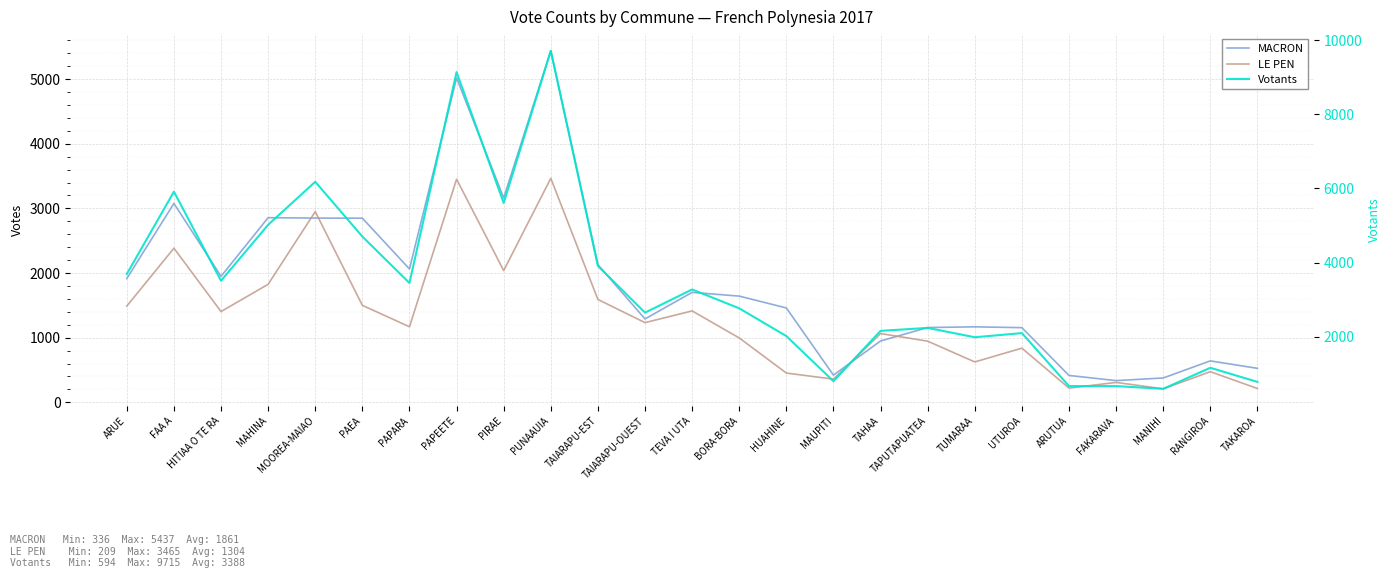

In MACRON, how many points are lower than both neighbors (excluding endpoints)?

6